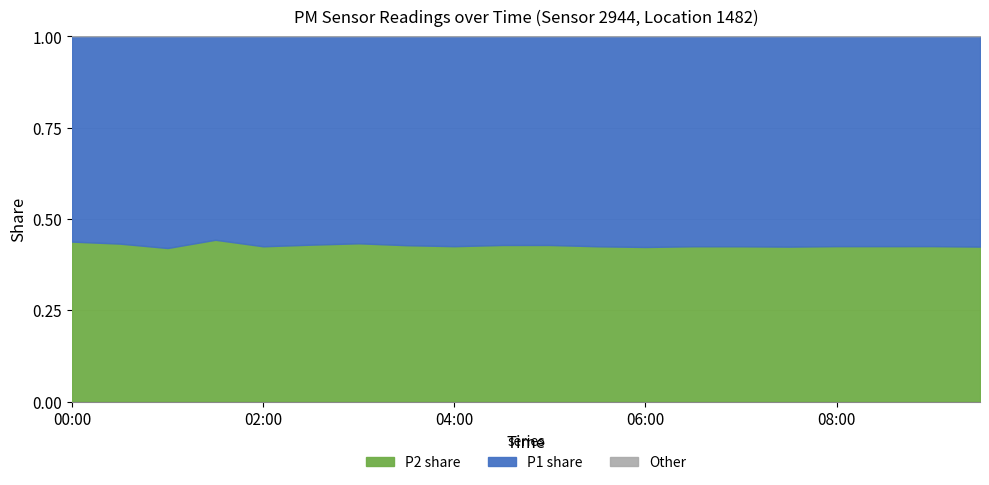

The P2 share series shows 0.1 at 02:00. True or false?

False